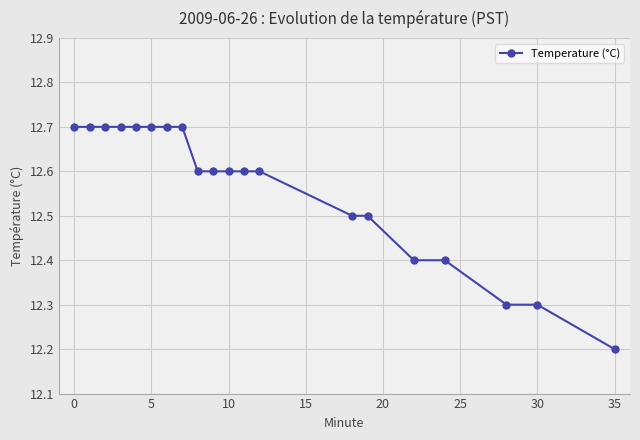

What is the greatest value displayed?

12.7